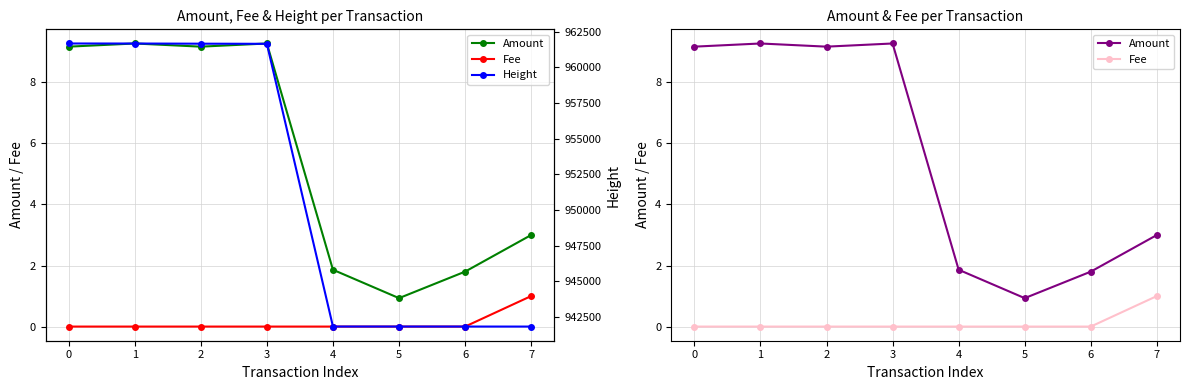

How many lines are shown in the chart?

3